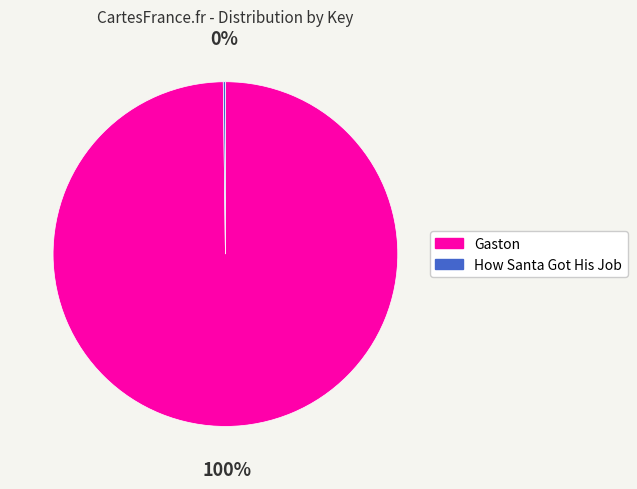

To the nearest percent, what is the average slice percentage?

50%